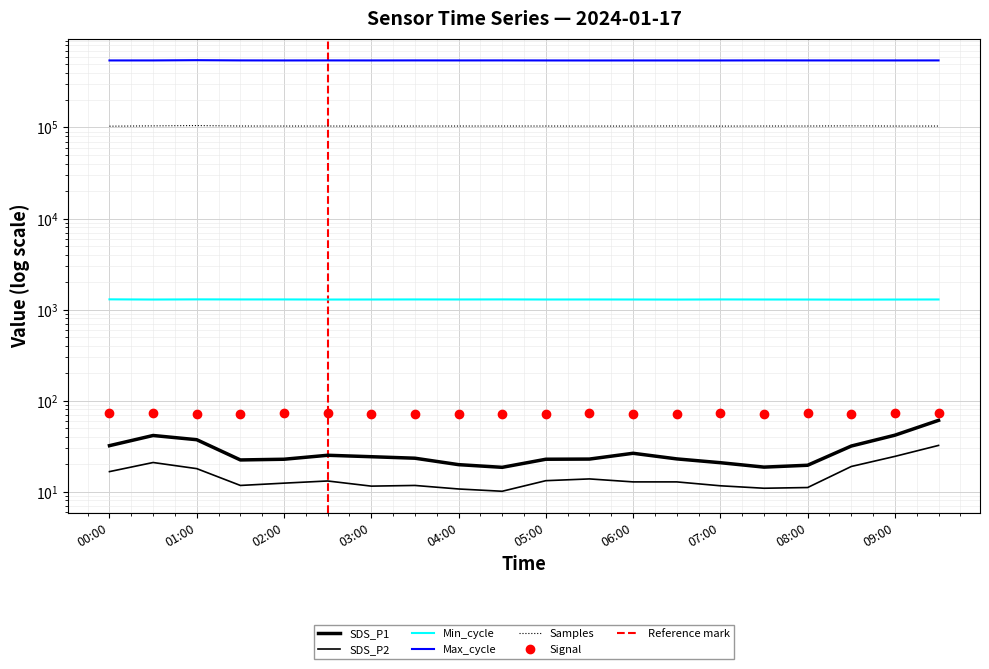

What is the approximate value of Max_cycle at 03:30?

545575.0